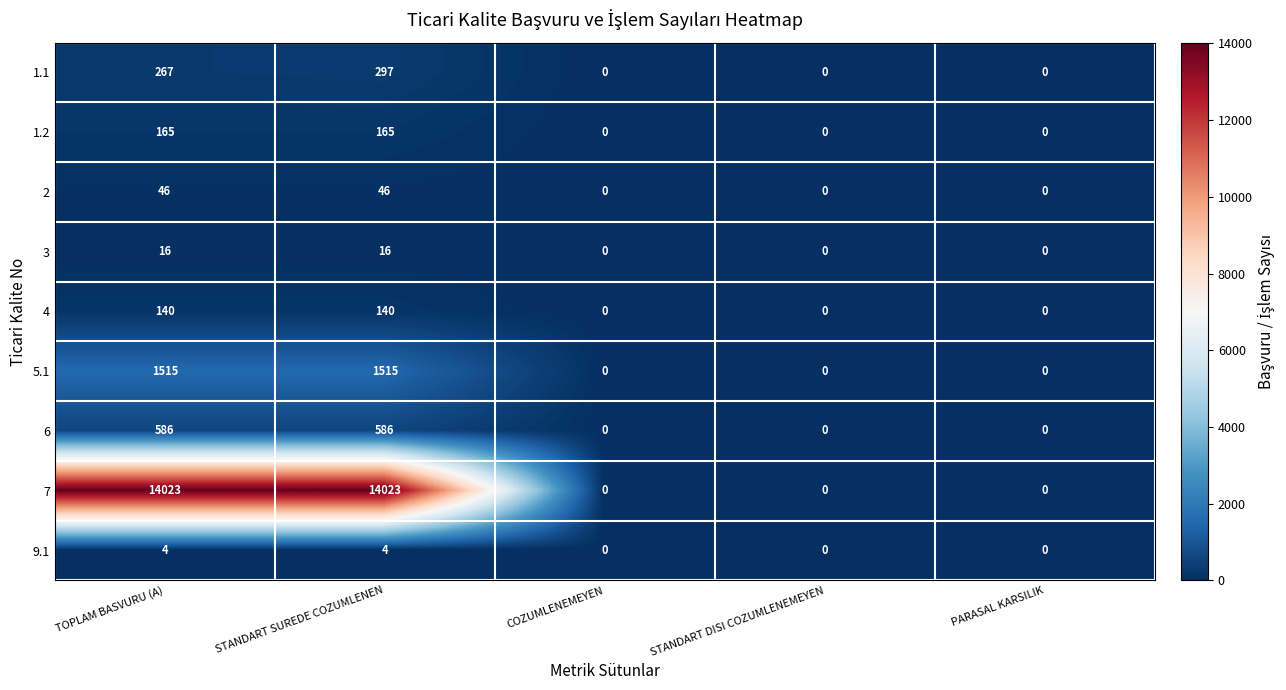

At which category is the sum across all series the highest?

STANDART SUREDE COZUMLENEN